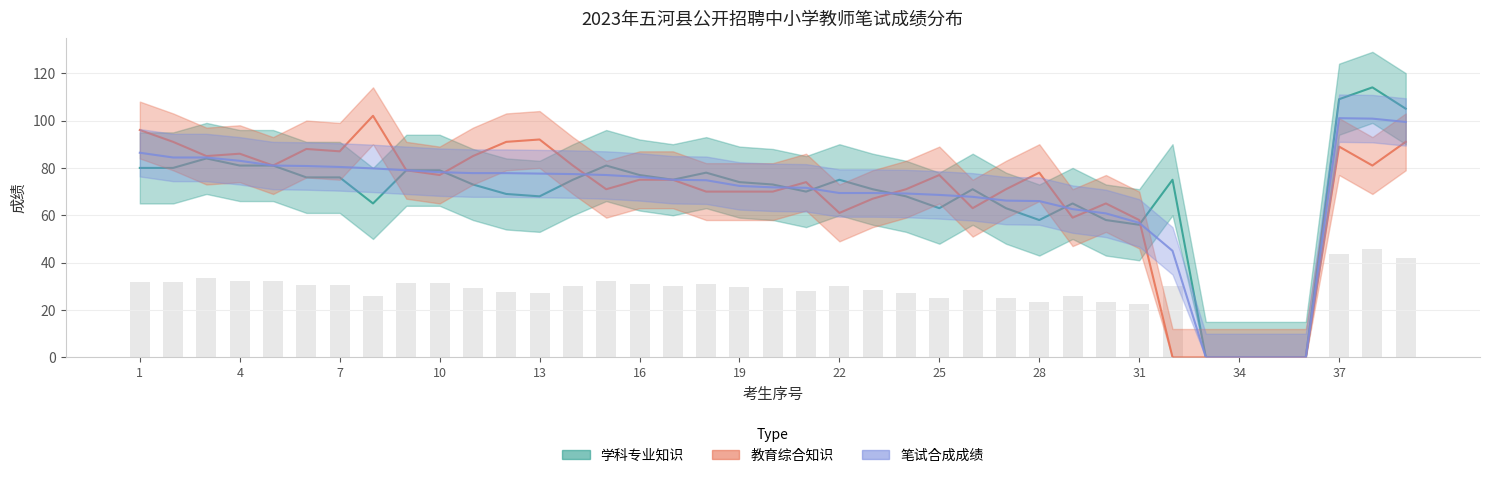

What is the maximum value shown in the chart?

114.0